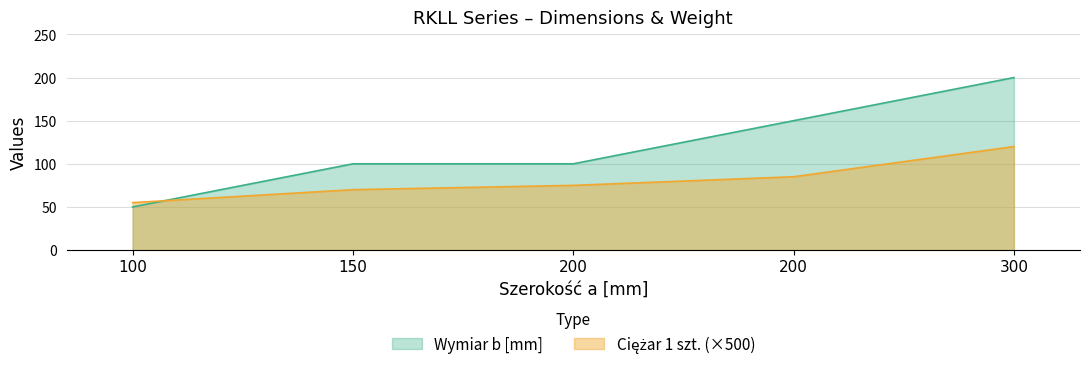

Reading left to right, transcribe all the data shown in this chart.

Ciężar 1 szt.: 100=55	150=70	200=75	200=85	300=120
Wymiar b [mm]: 100=50	150=100	200=100	200=150	300=200